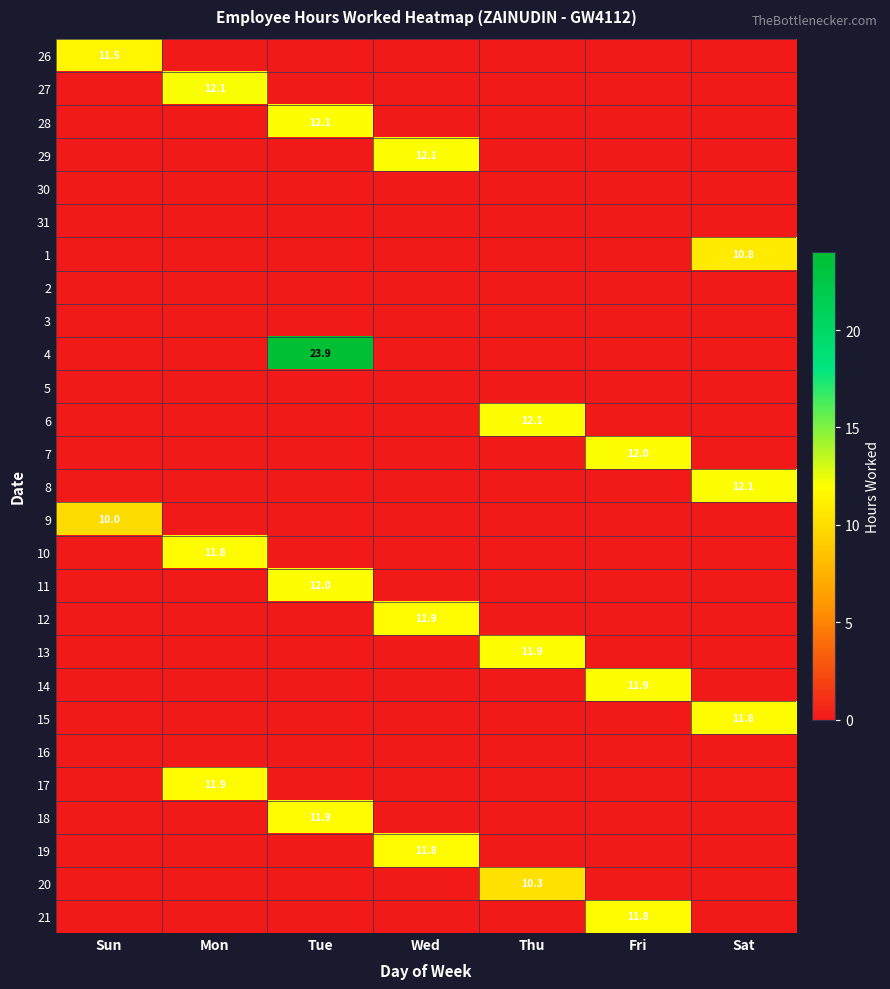

True or false: 13 has a value of 6.4 at Thu.

False